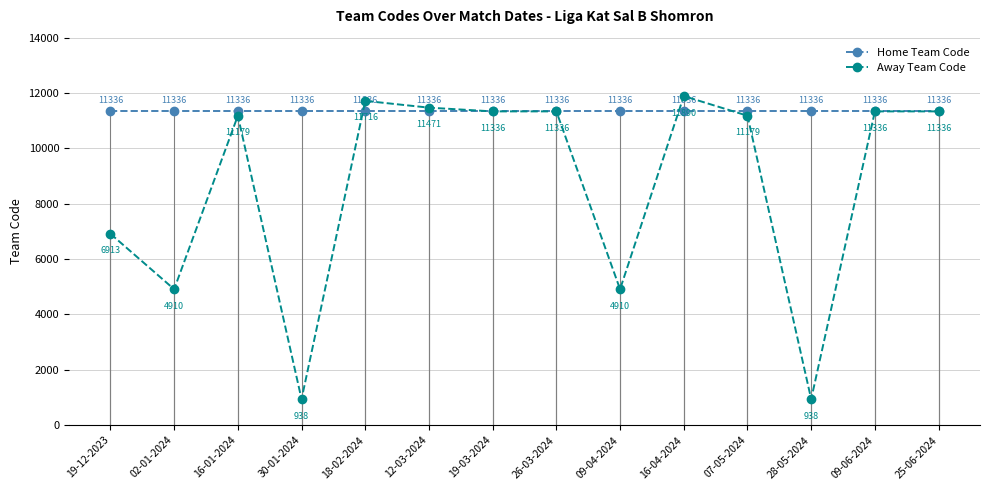

What are all the series names shown in the legend?

Home Team Code, Away Team Code